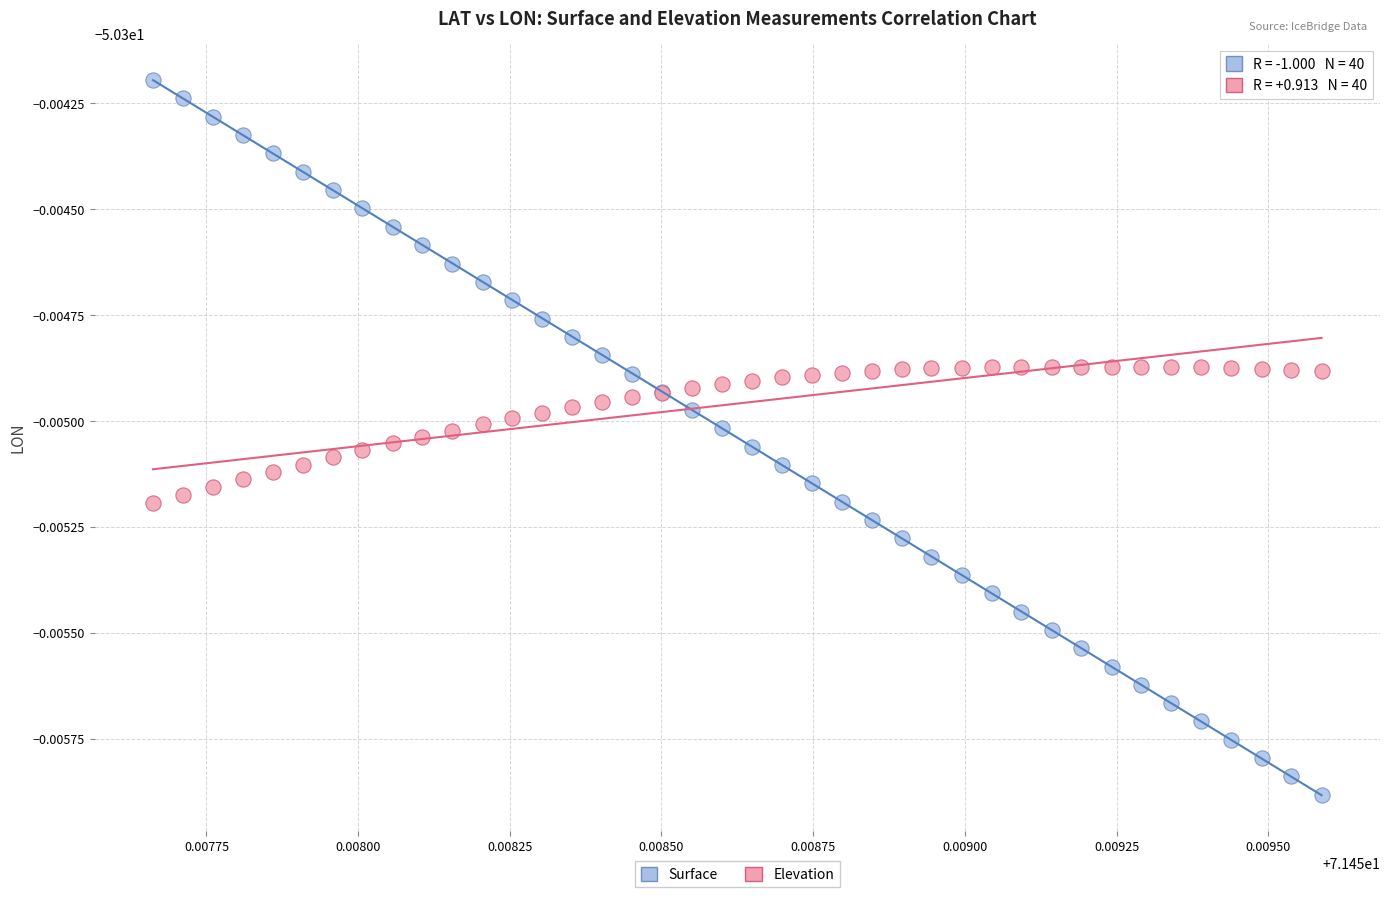

Which series contains the highest Y value?

Surface